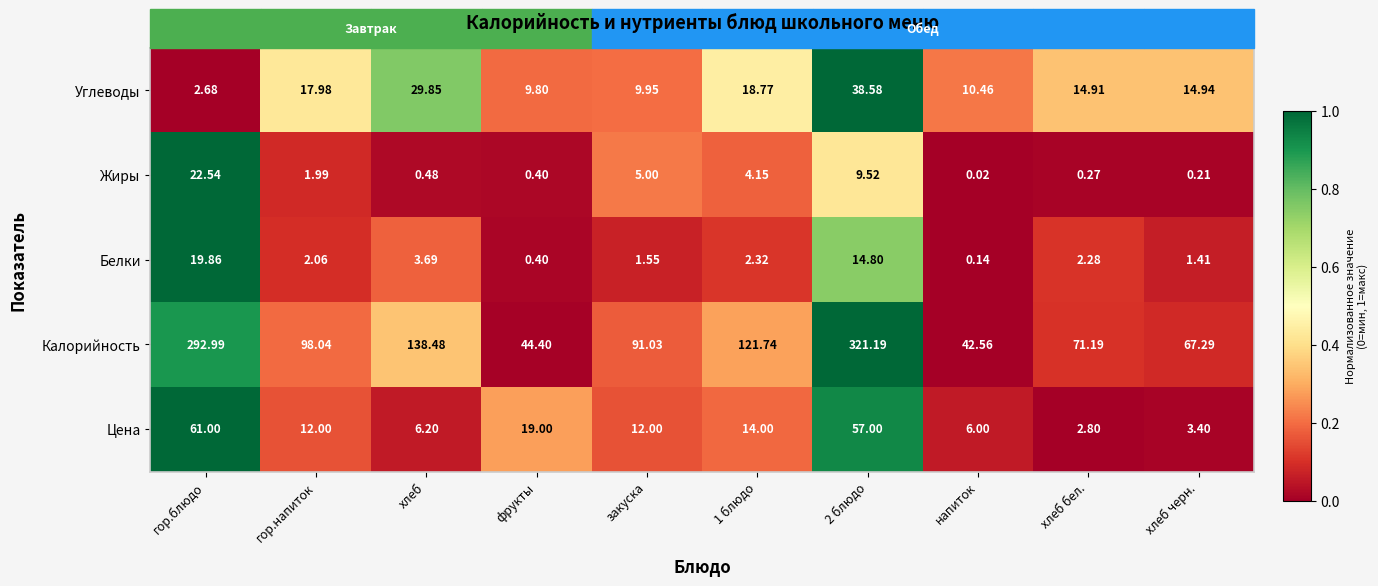

List the series in order of their peak value, lowest first.

Белки, Жиры, Углеводы, Цена, Калорийность